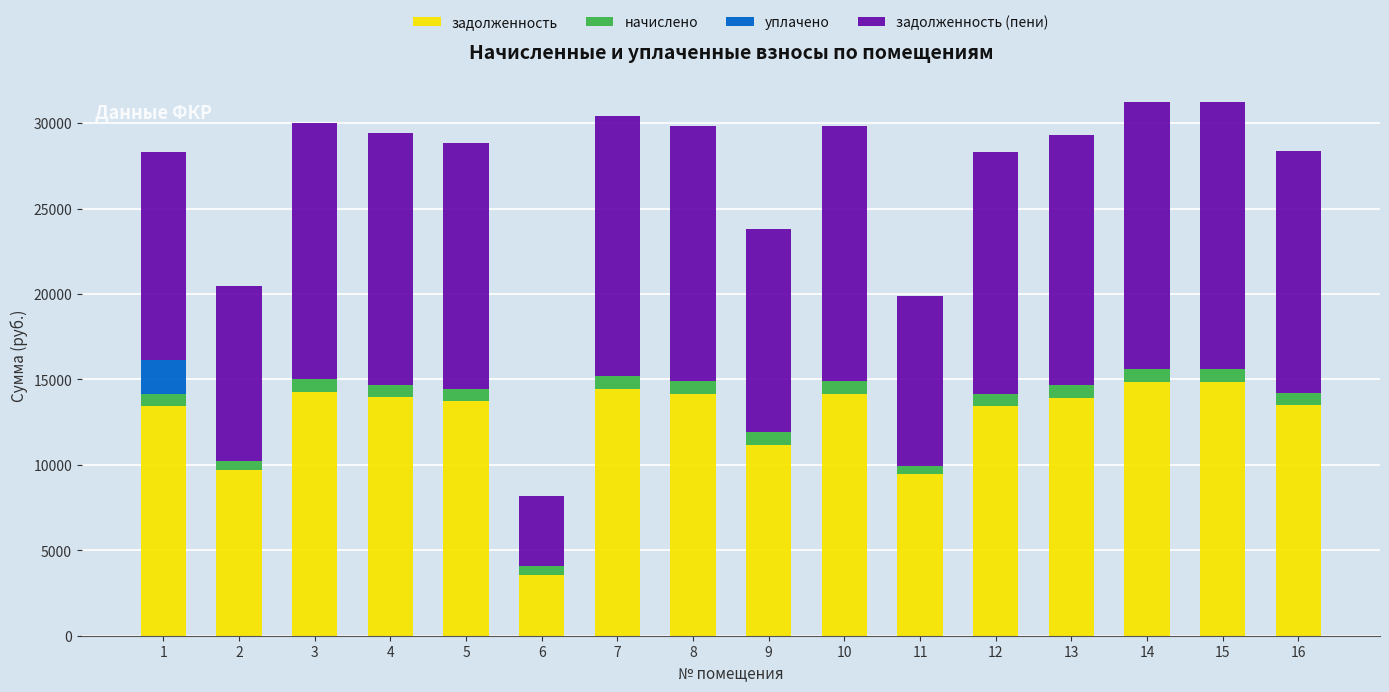

What is the total value across all series at 13?

29330.6